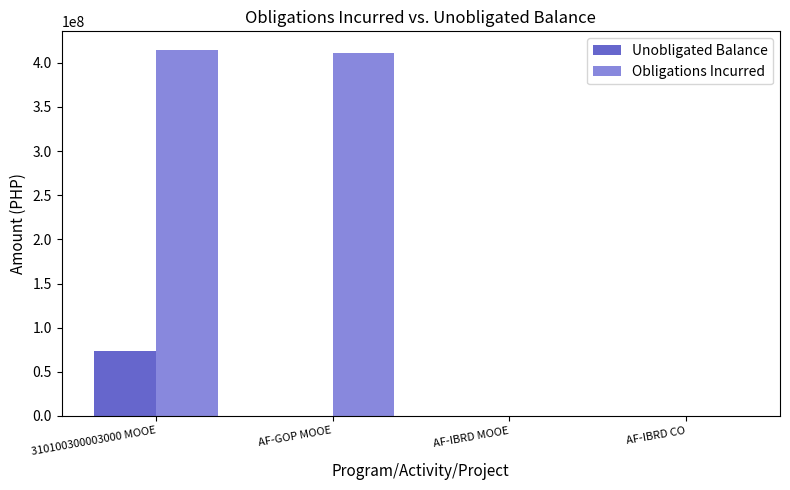

What is the maximum value shown in the chart?

414929675.2